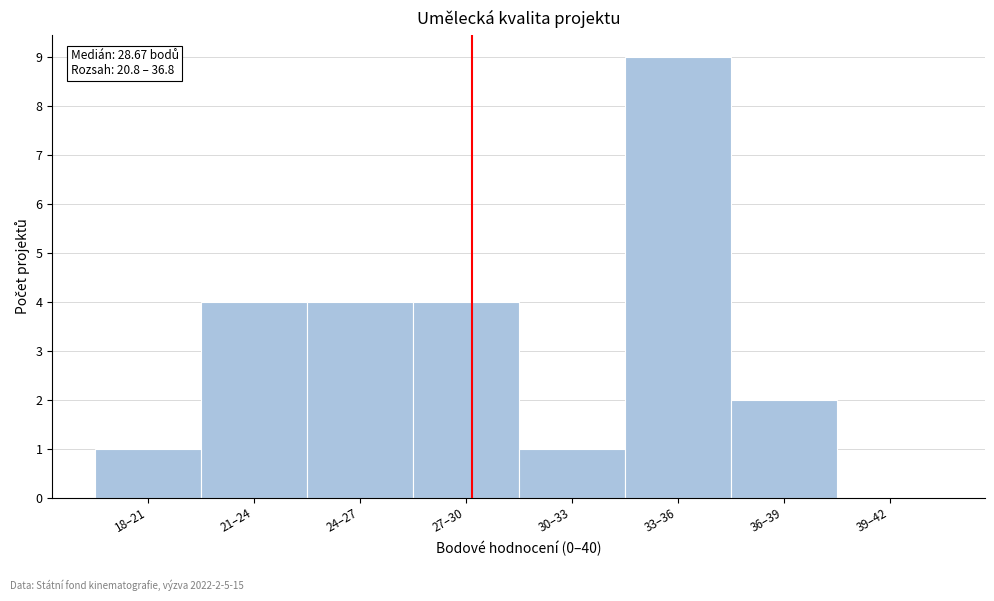

Reading left to right, what are all the values shown in this chart?

18–21=1	21–24=4	24–27=4	27–30=4	30–33=1	33–36=9	36–39=2	39–42=0